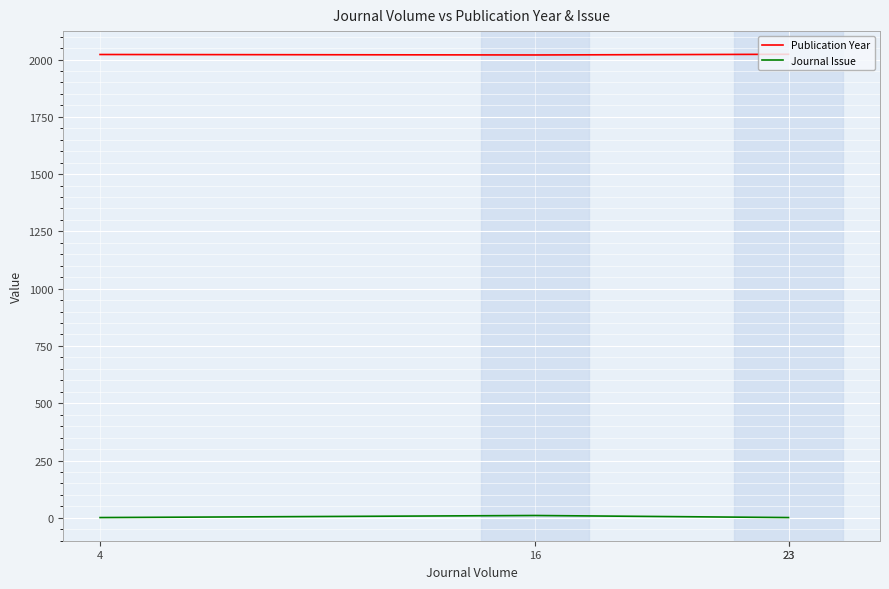

What is the minimum value for Publication Year?

2020